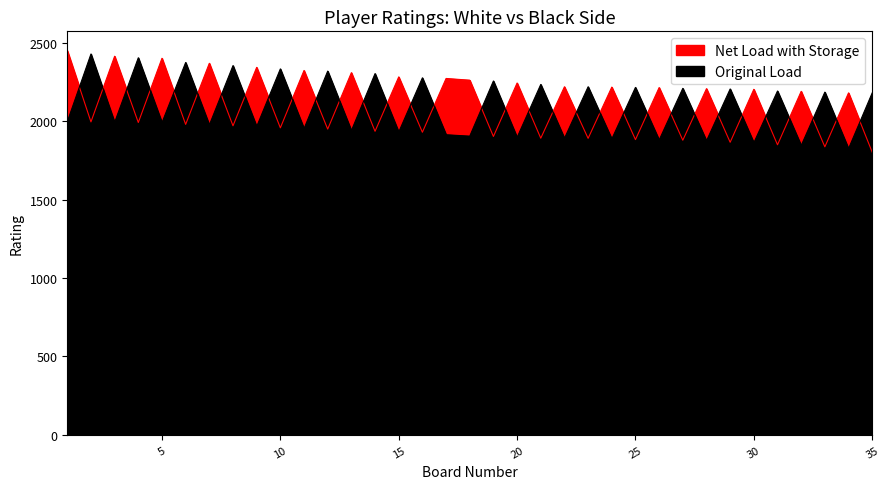

How many times do Net Load with Storage and Original Load cross each other?

33